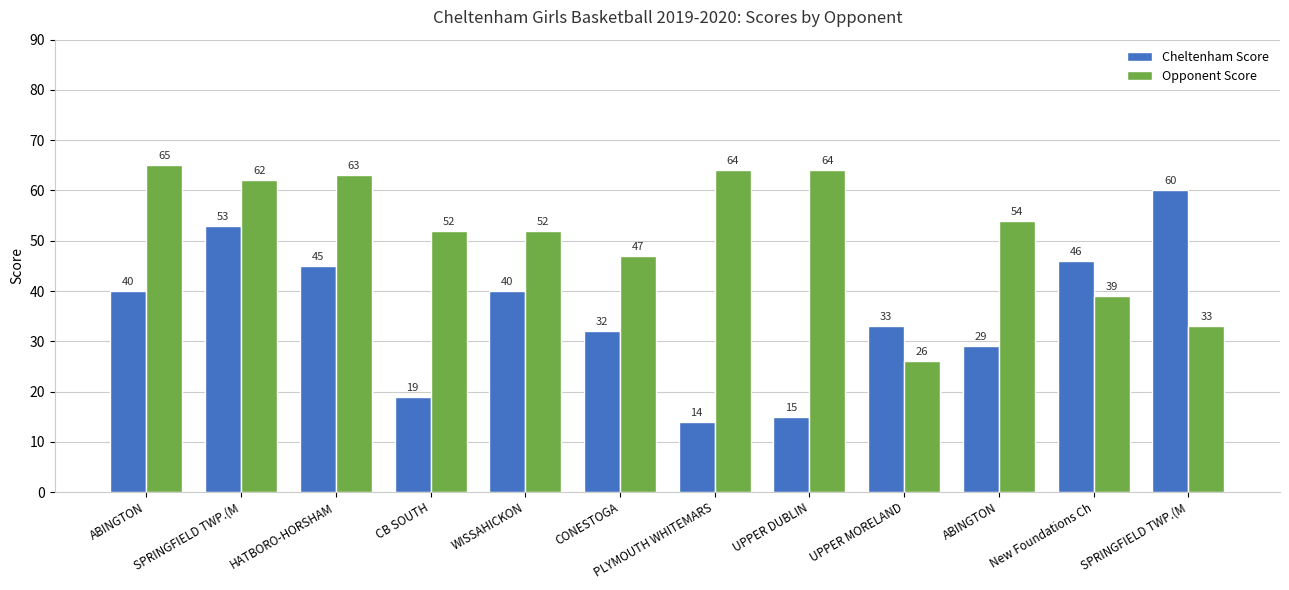

Reading right to left, extract all data points from this chart.

Cheltenham Score: 60	46	29	33	15	14	32	40	19	45	53	40
Opponent Score: 33	39	54	26	64	64	47	52	52	63	62	65